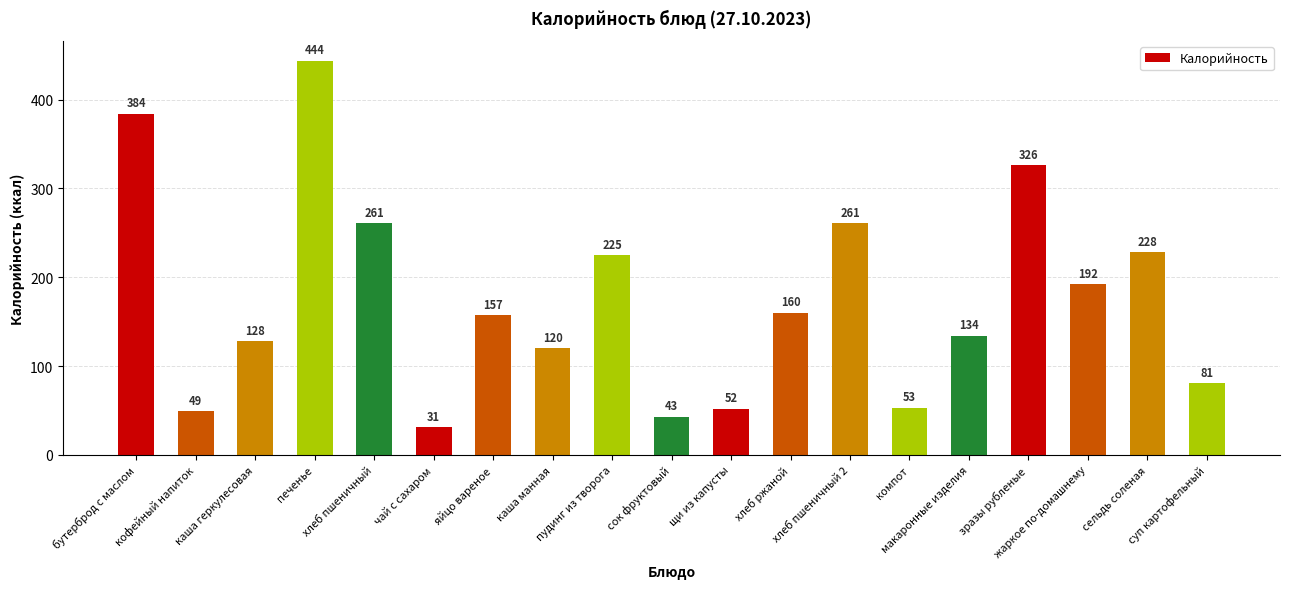

Reading left to right, list all the values displayed in this chart.

384	49	128	444	261	31	157	120	225	43	52	160	261	53	134	326	192	228	81